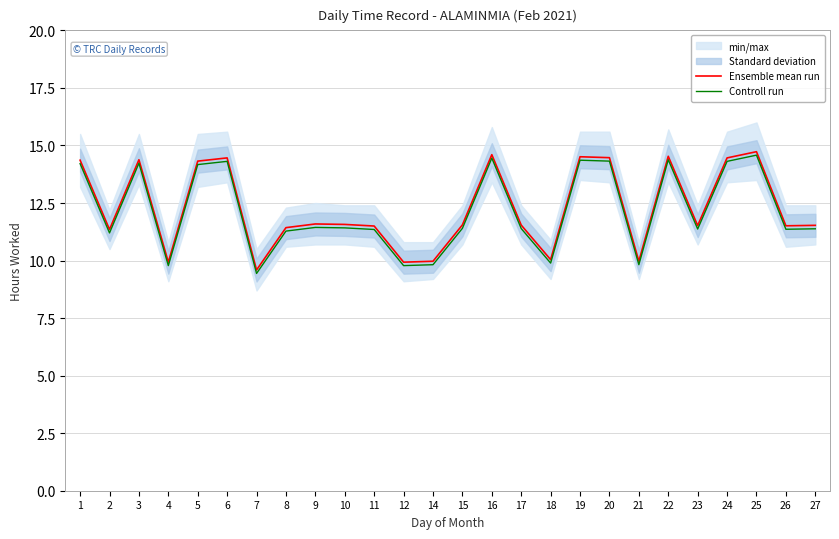

True or false: Controll run and Ensemble mean run cross at least once.

False